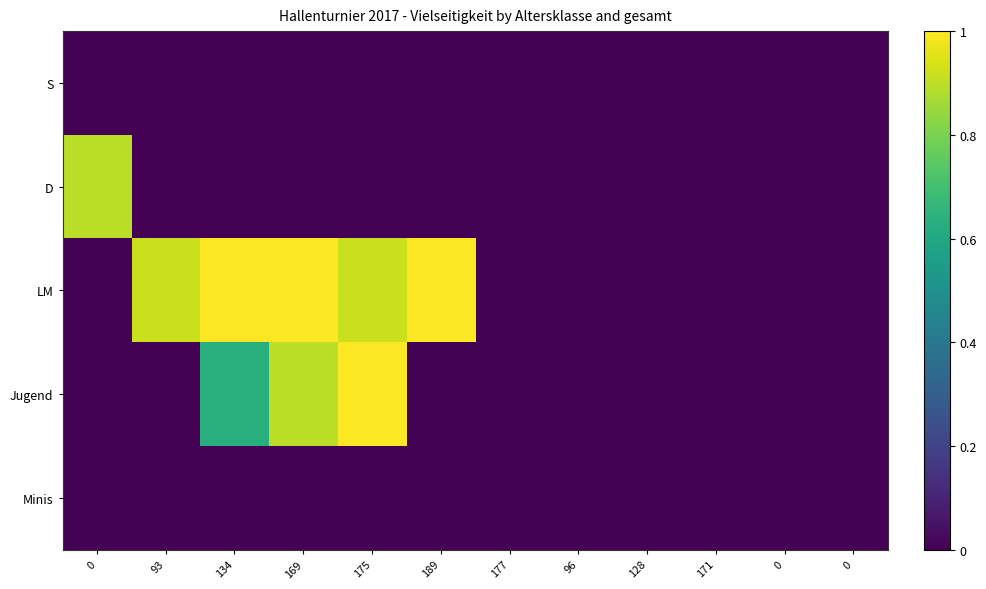

What is the greatest value displayed?

1.0